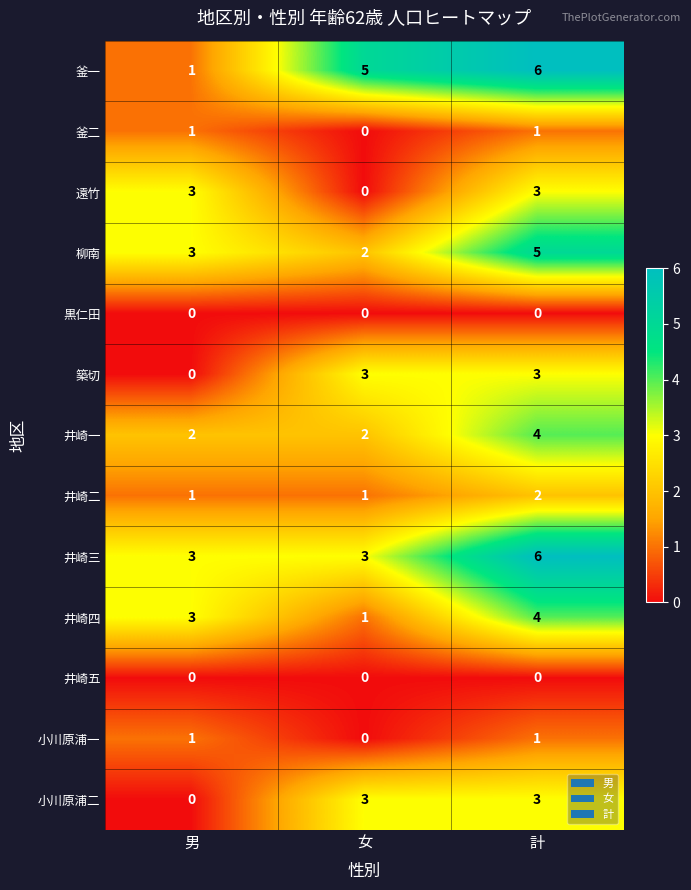

What is the total value across all series at 男?

18